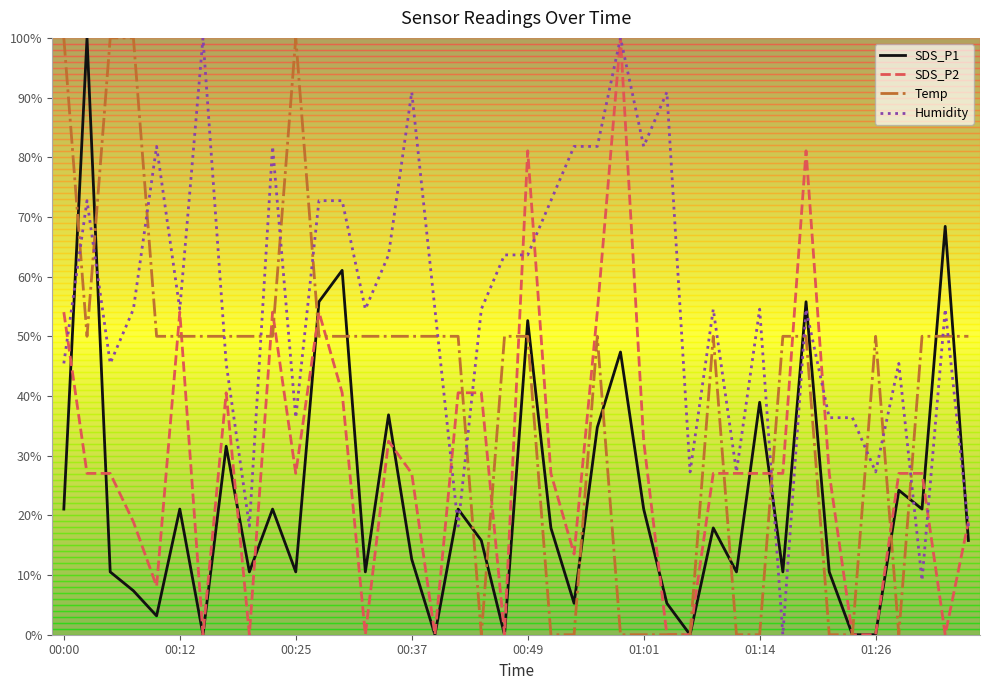

How many intersections are there between Humidity and SDS_P1?

8